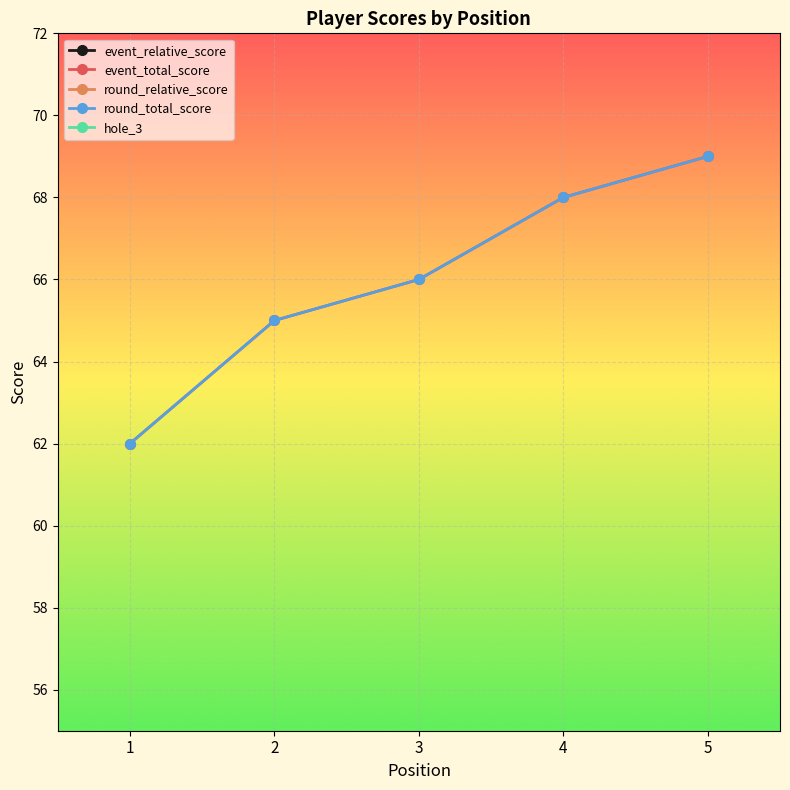

What are all the series names shown in the legend?

event_relative_score, event_total_score, round_relative_score, round_total_score, hole_3